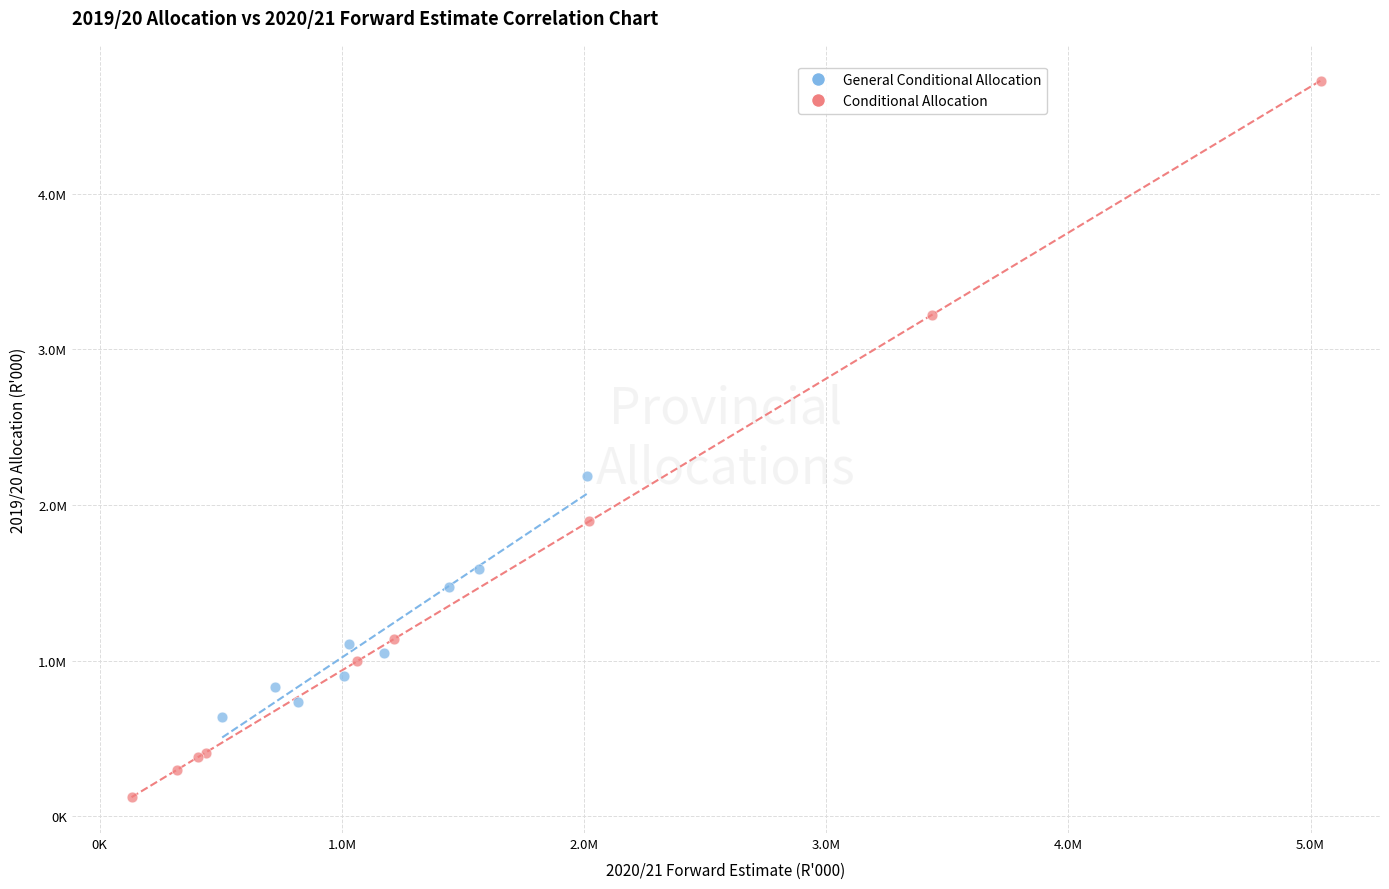

What are all the series names shown in the legend?

General Conditional Allocation, Conditional Allocation